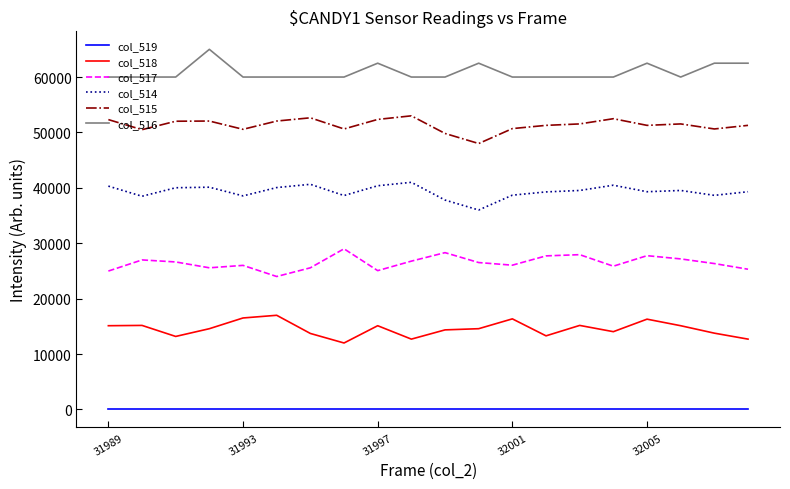

What is the lowest value of the col_518 series?

12000.0